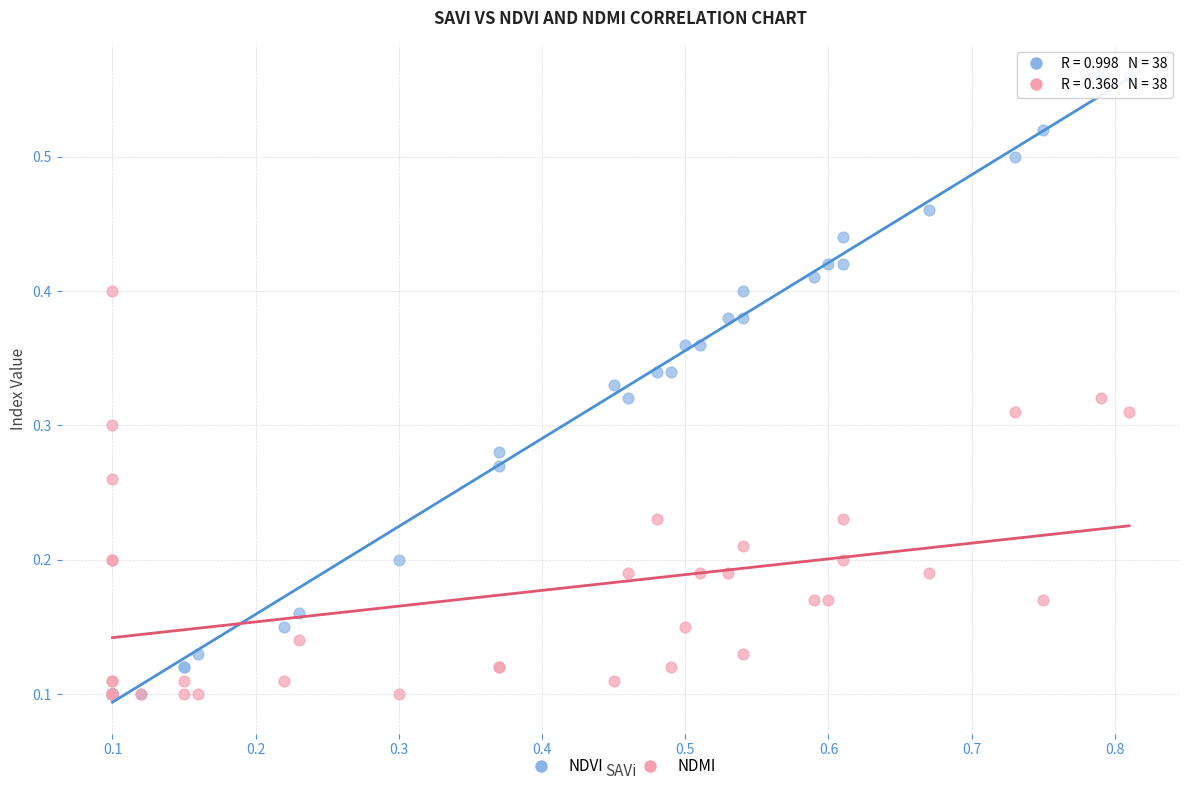

What are all the series names shown in the legend?

NDVI, NDMI